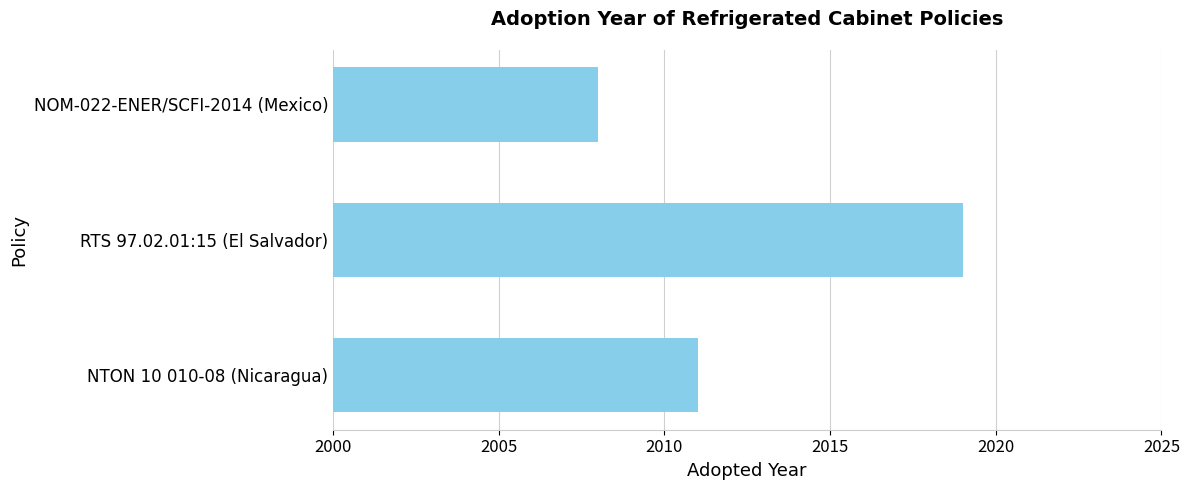

Which label corresponds to the smallest value in the chart?

NOM-022-ENER/SCFI-2014 (Mexico)